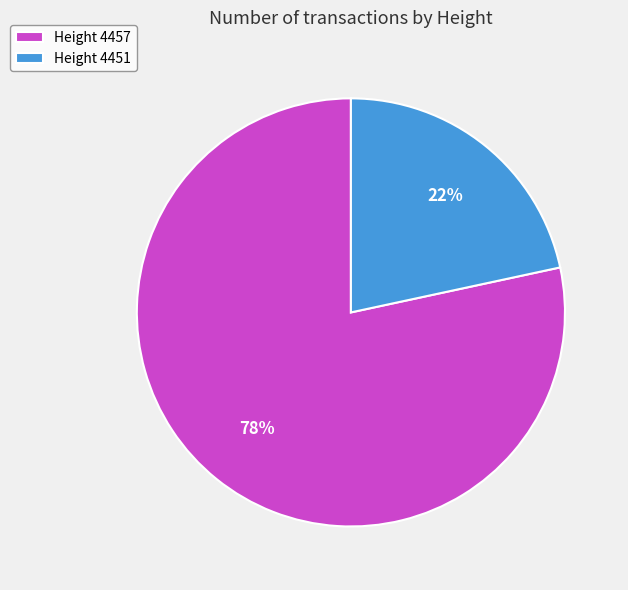

Is there a majority slice in this chart?

Yes